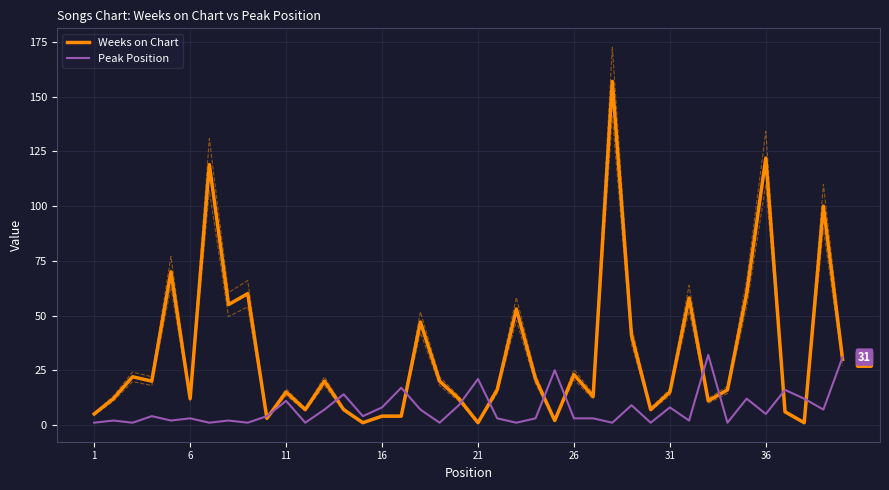

What is the highest value of the Weeks on Chart series?

157